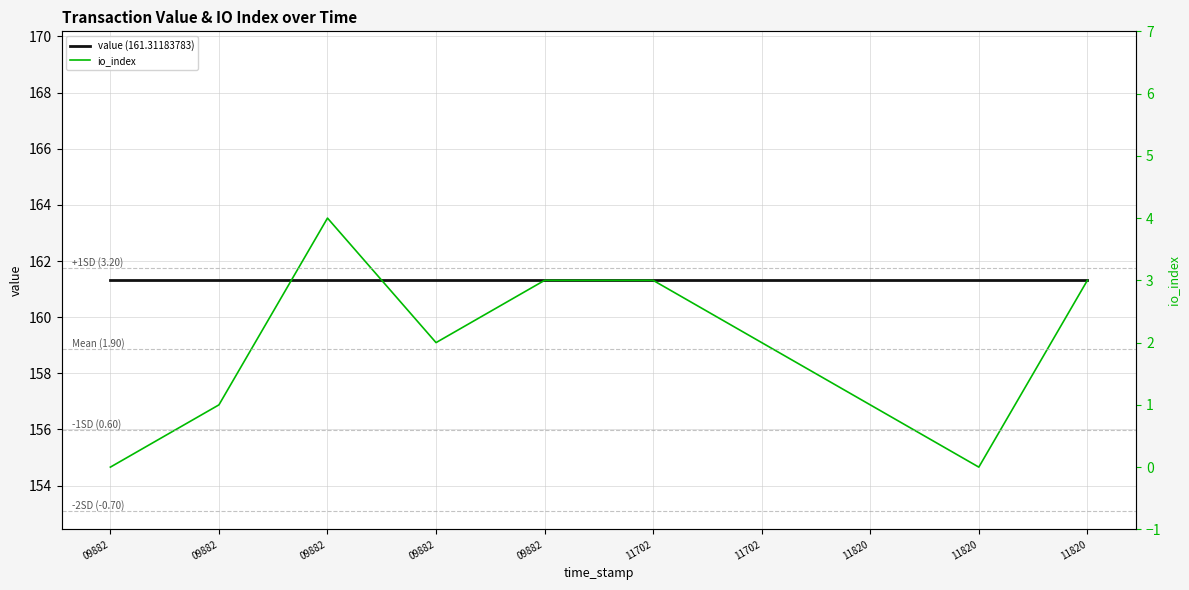

True or false: value (161.31183783) has more than 2 points higher than both neighbors.

False